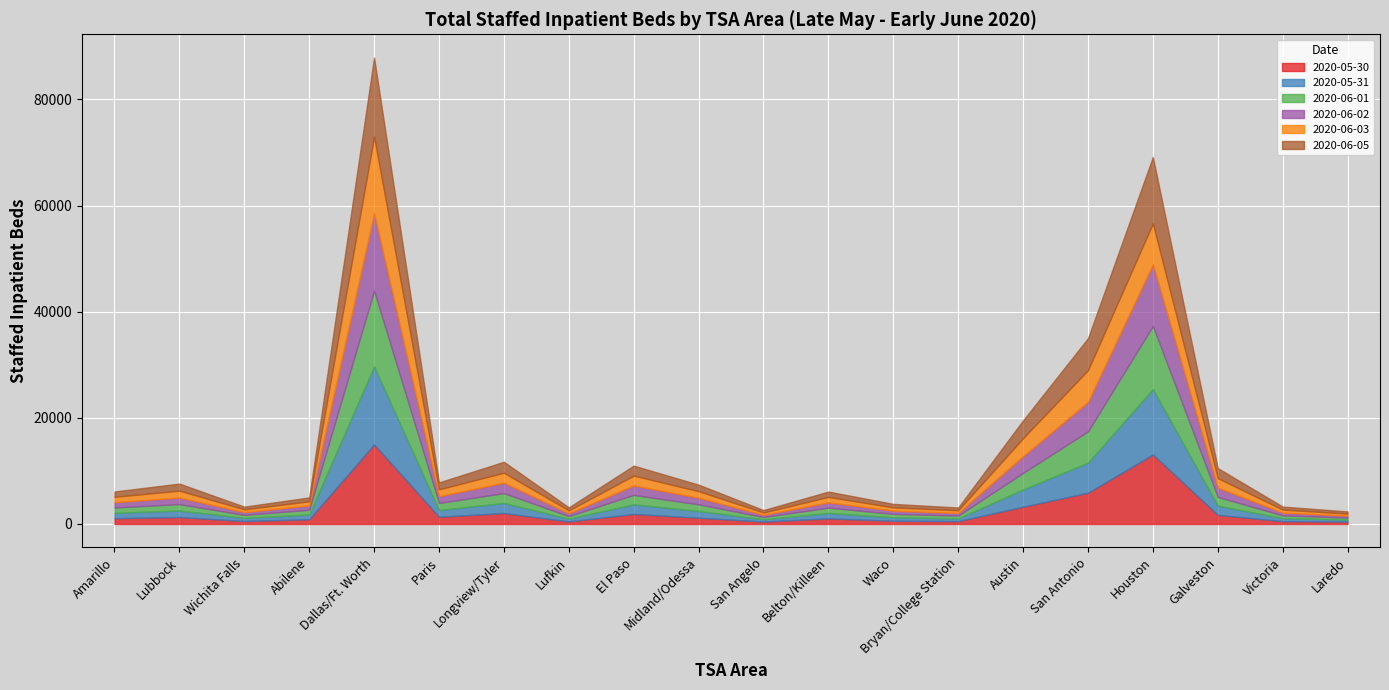

Reading right to left, transcribe all the data shown in this chart.

2020-05-30: 435	528	1720	13090	5892	3251	529	607	1054	448	1177	1888	478	2054	1360	14994	885	560	1304	1083
2020-05-31: 392	569	1730	12328	5659	3251	515	653	1015	429	1282	1818	512	1904	1275	14700	897	584	1240	1016
2020-06-01: 371	517	1651	11909	5900	3132	530	643	1011	430	1244	1772	494	1860	1317	14275	894	569	1199	1004
2020-06-02: 372	532	1748	11600	5556	3154	499	612	994	425	1237	1775	530	1954	1291	14577	826	525	1231	997
2020-06-03: 389	561	1796	7723	5976	3389	514	608	1032	435	1241	1864	545	1888	1283	14467	763	520	1309	1019
2020-06-05: 405	568	1885	12501	6021	3356	516	658	999	453	1227	1875	572	2061	1309	14874	736	501	1325	1000